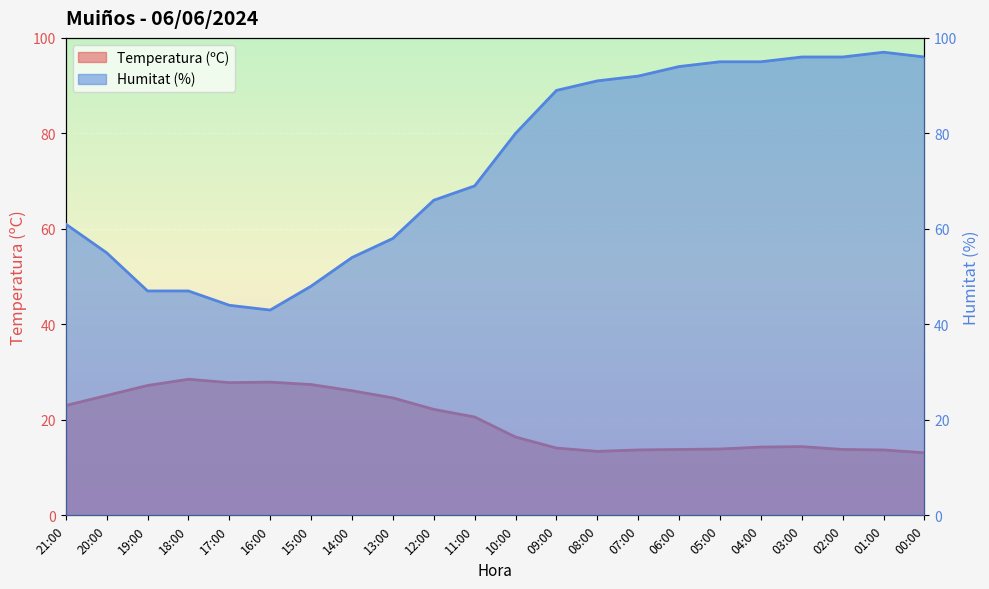

True or false: Humitat (%) and Temperatura (ºC) intersect in this chart.

False